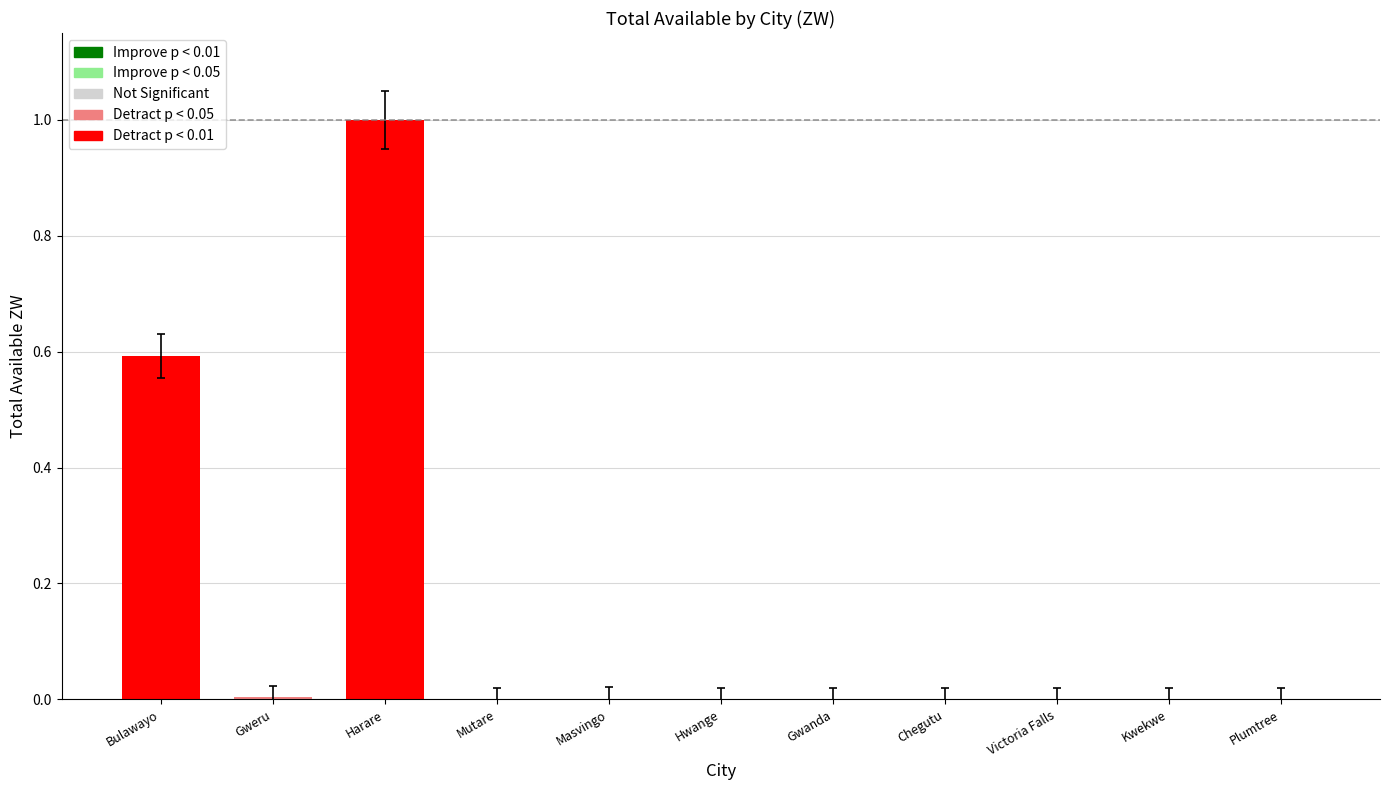

Which has a higher value, Harare or Gwanda?

Harare